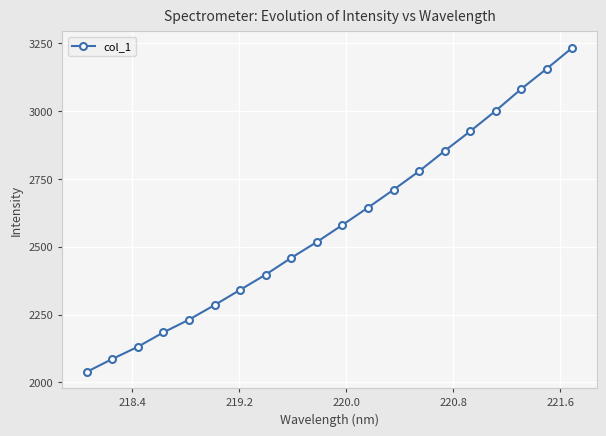

What is the value of the 20th point from the left?

3234.0